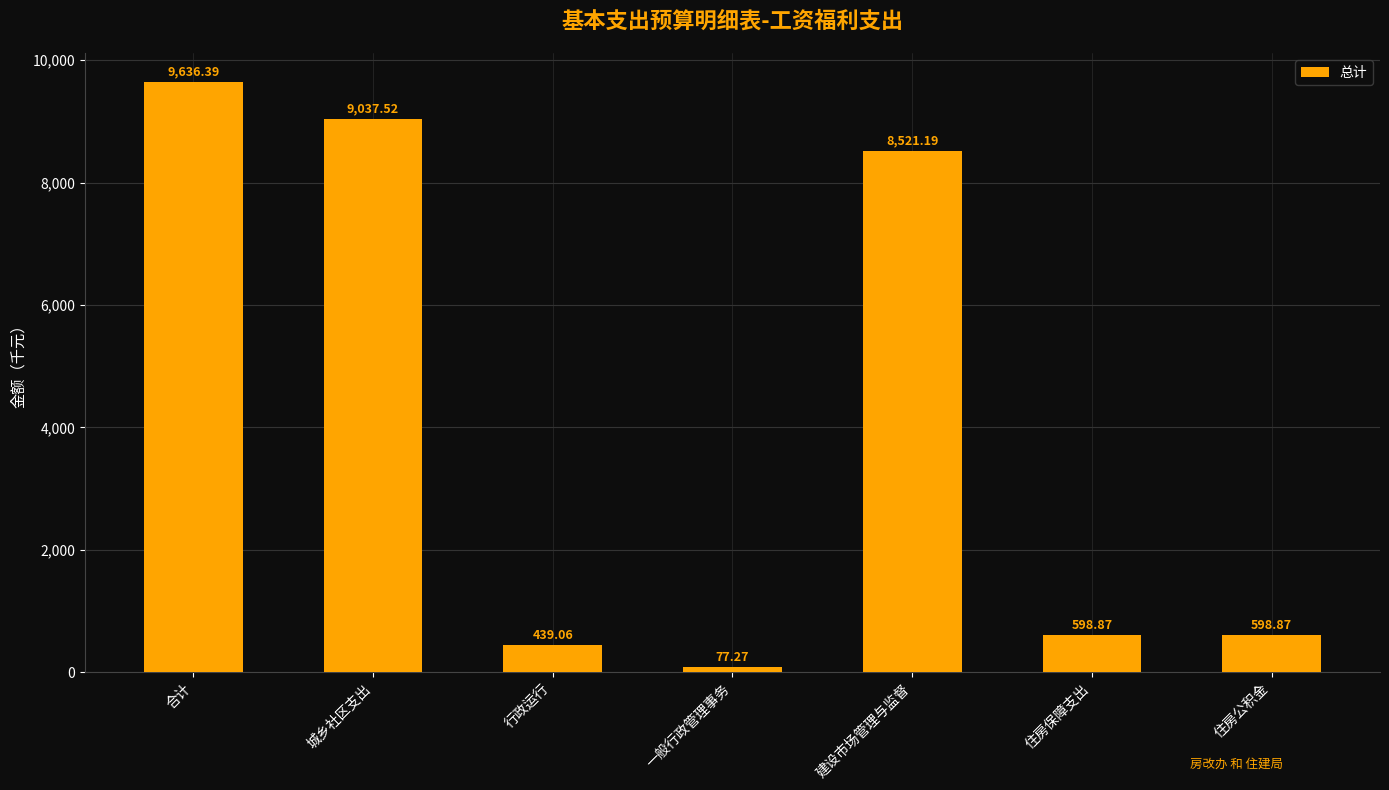

At which category does the chart reach its minimum across all series?

一般行政管理事务